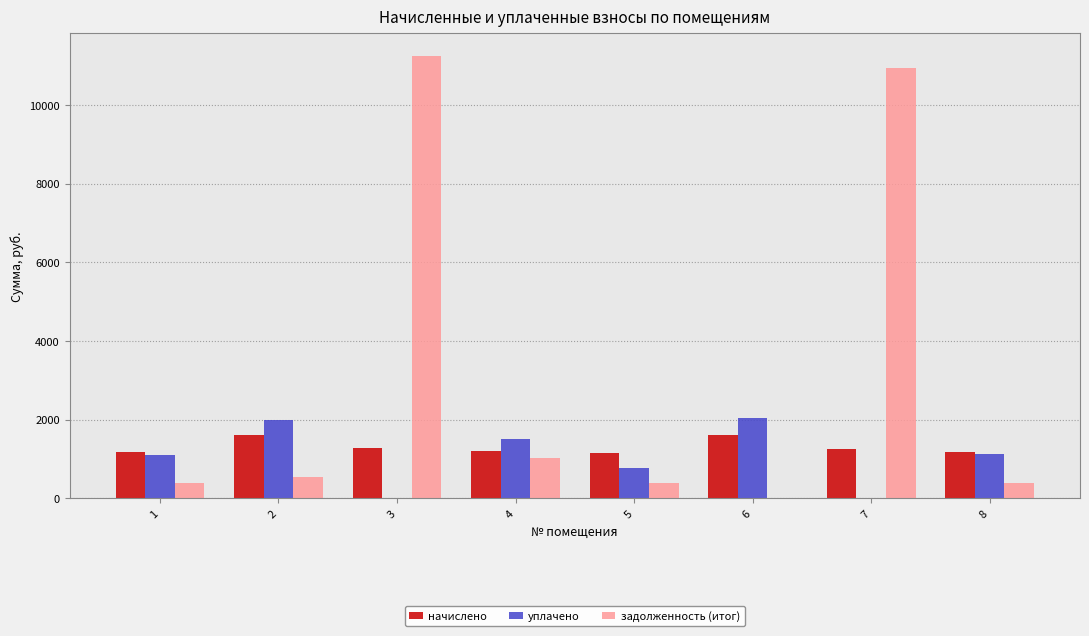

At which label does начислено first exceed 1242?

2